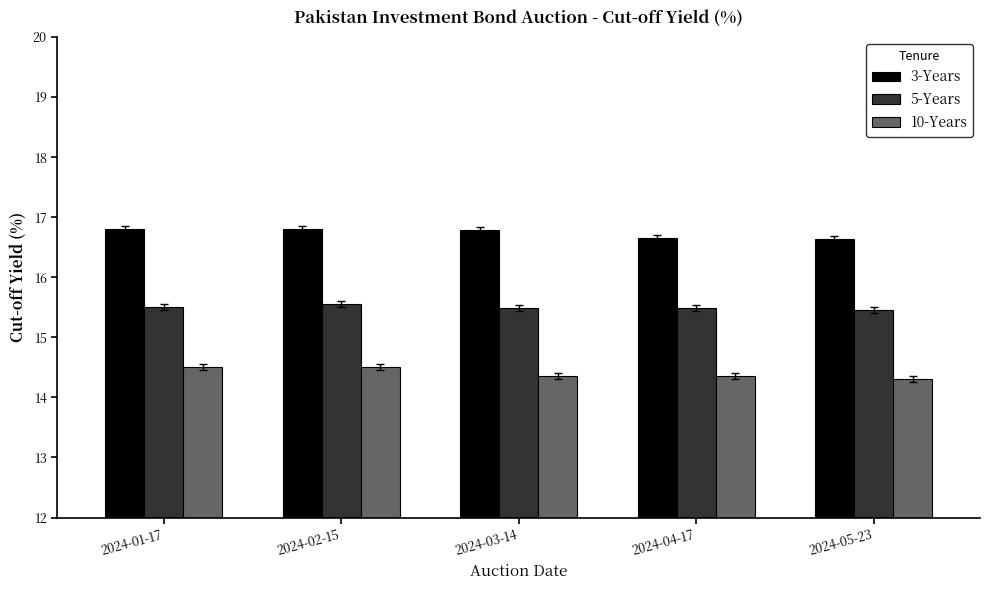

The 5-Years series shows 3.3 at 2024-02-15. True or false?

False